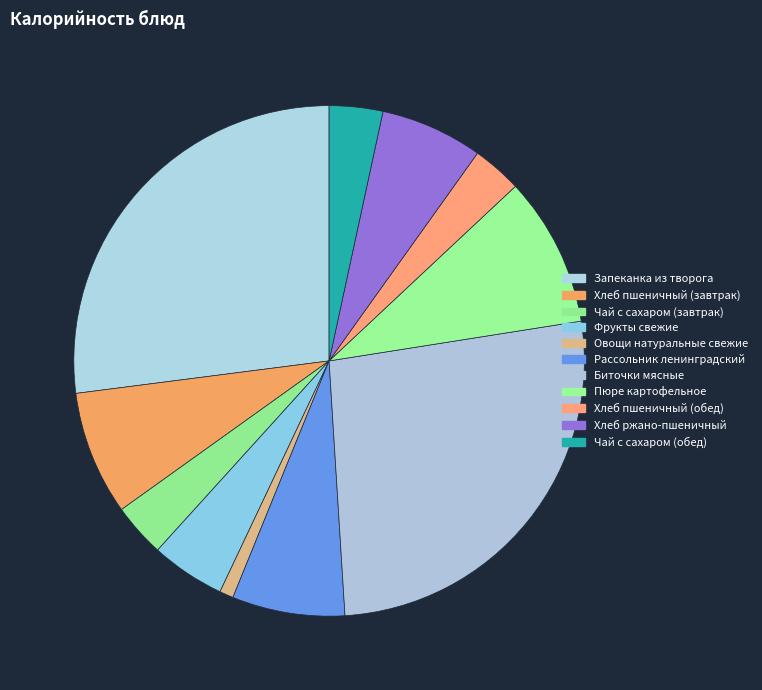

What is the largest slice in the pie chart?

Запеканка из творога